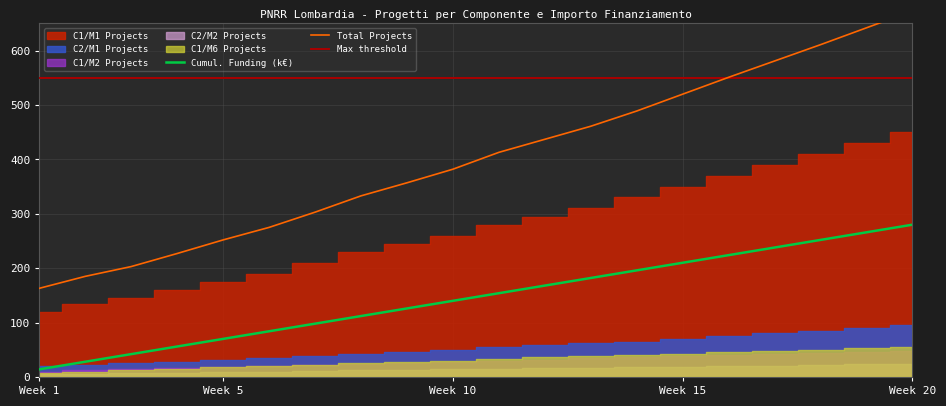

What is the maximum value for Cumul. Funding (k€)?

280